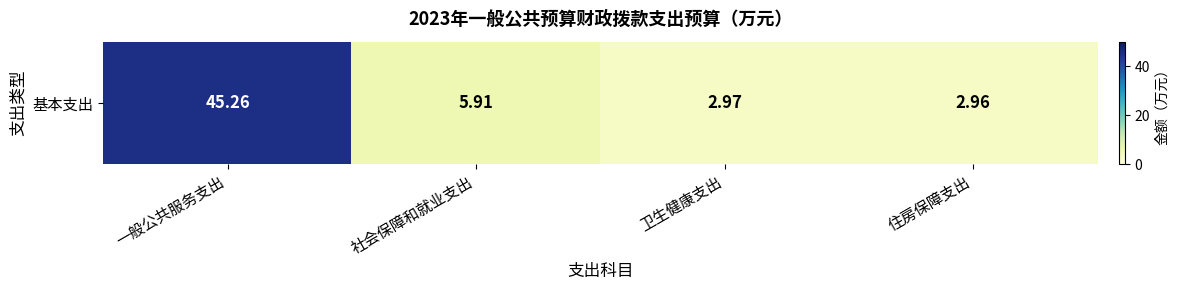

The value at 卫生健康支出 is 3.0. True or false?

True